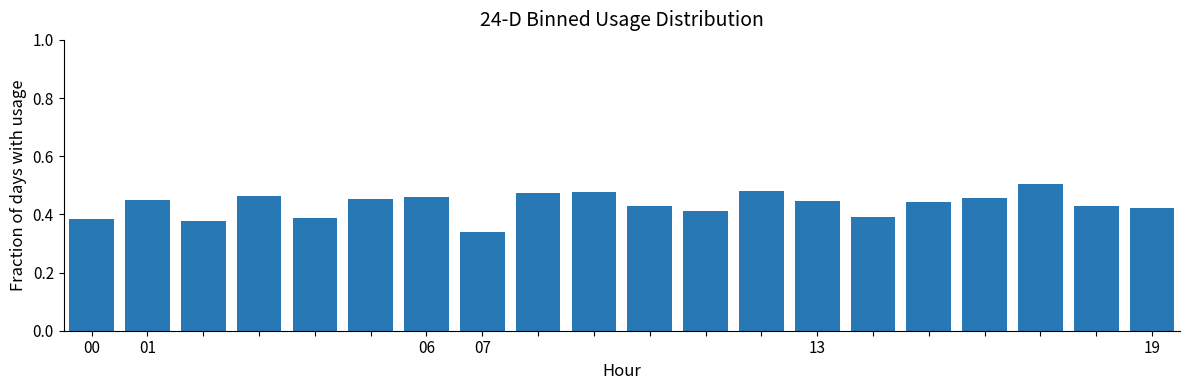

How many values are between 0 and 1?

20